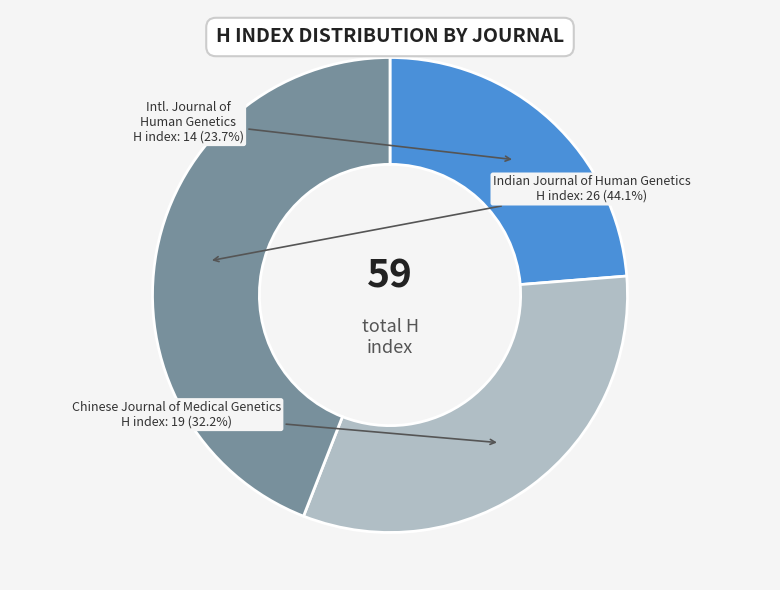

How many slices are in this pie chart?

3